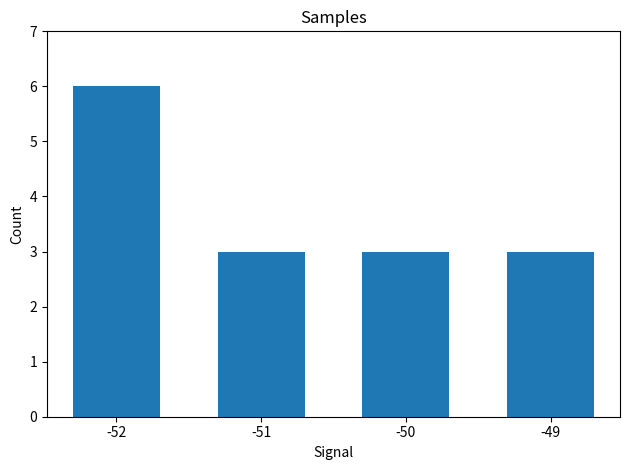

At which category does the chart reach its peak across all series?

-52